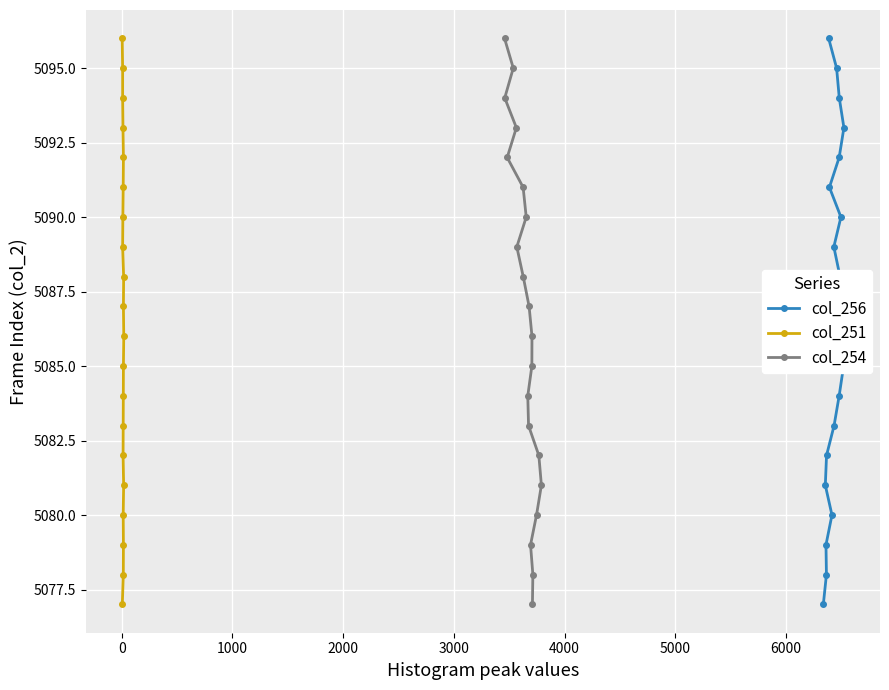

What is the maximum value for col_254?

5096